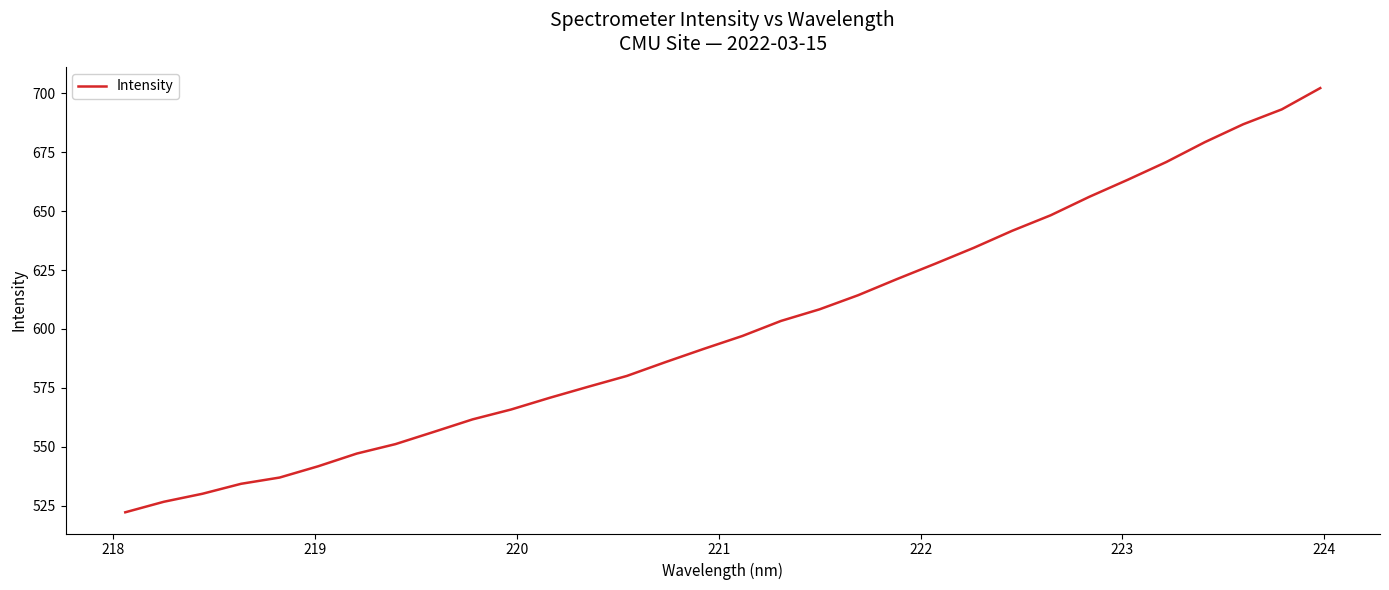

What is the greatest value displayed?

702.3